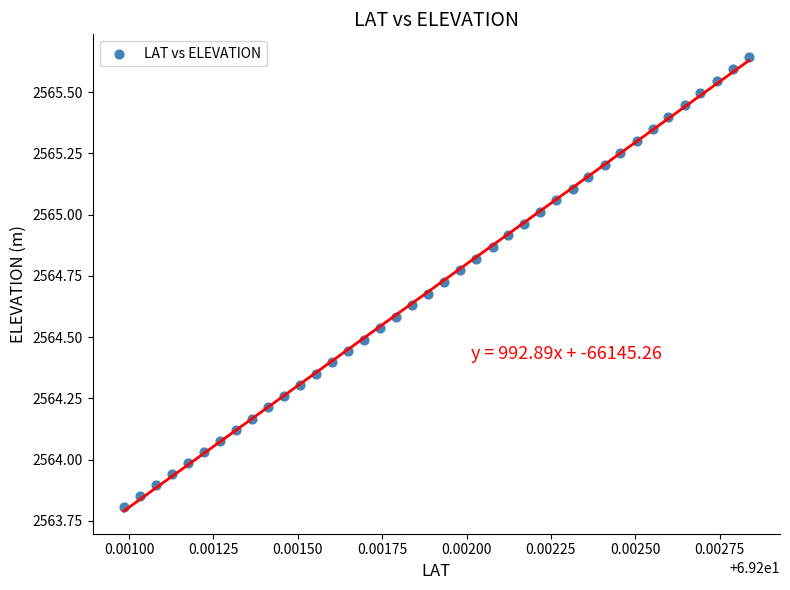

What is the range of Y values (max minus min)?

1.8